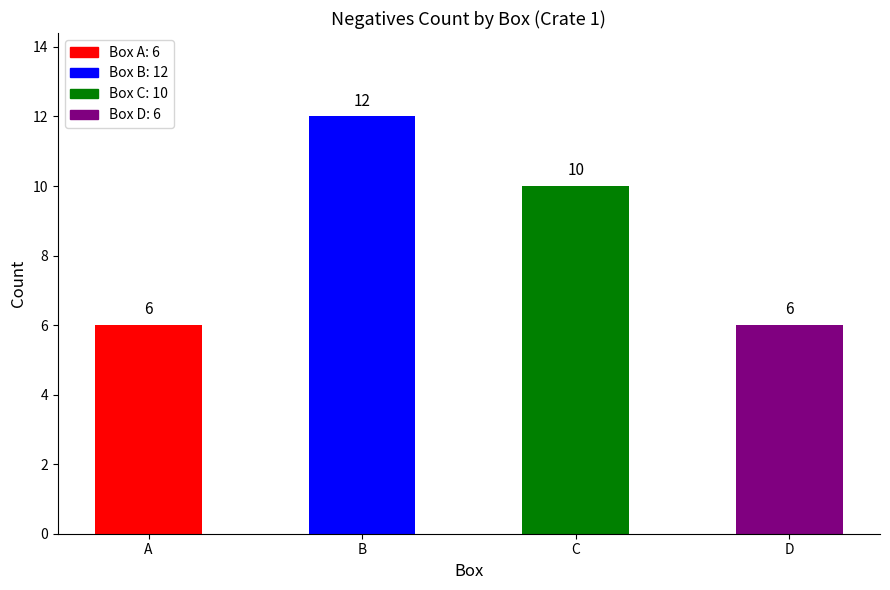

What is the sum of the values at D and C?

16